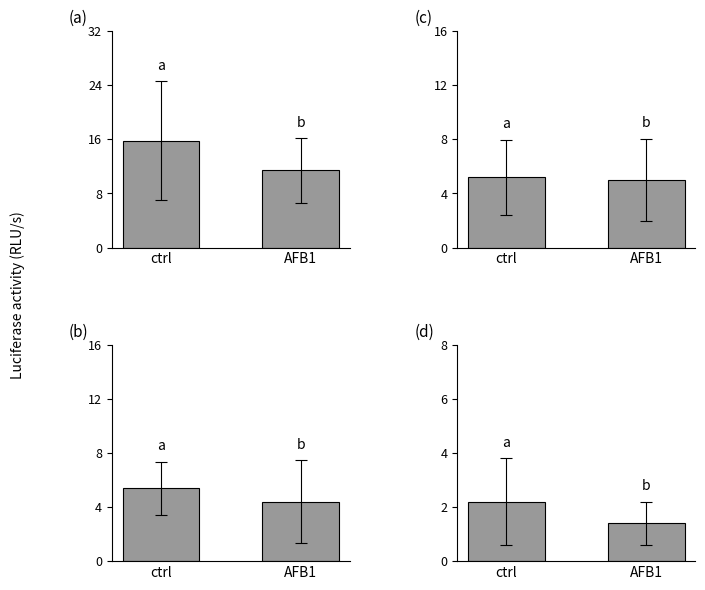

Are the bars grouped side by side (vs. stacked)?

Yes